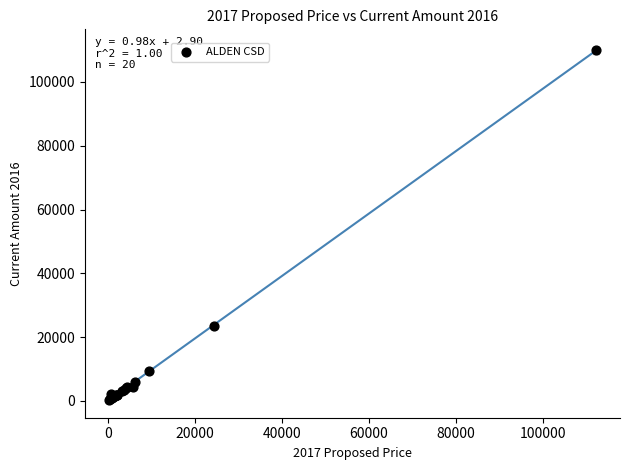

What Y value in the scatter plot is closest to 55072?

23600.0